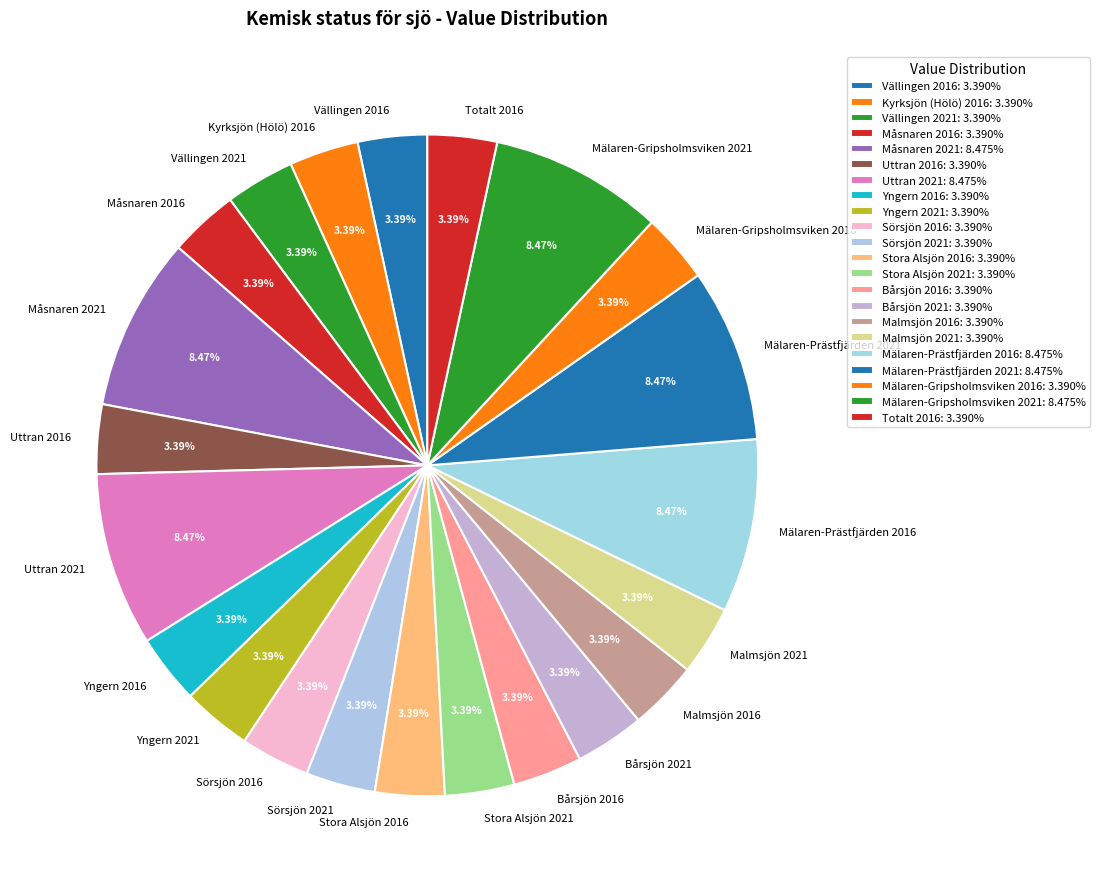

Does Yngern 2016 account for over 50% of the chart?

No